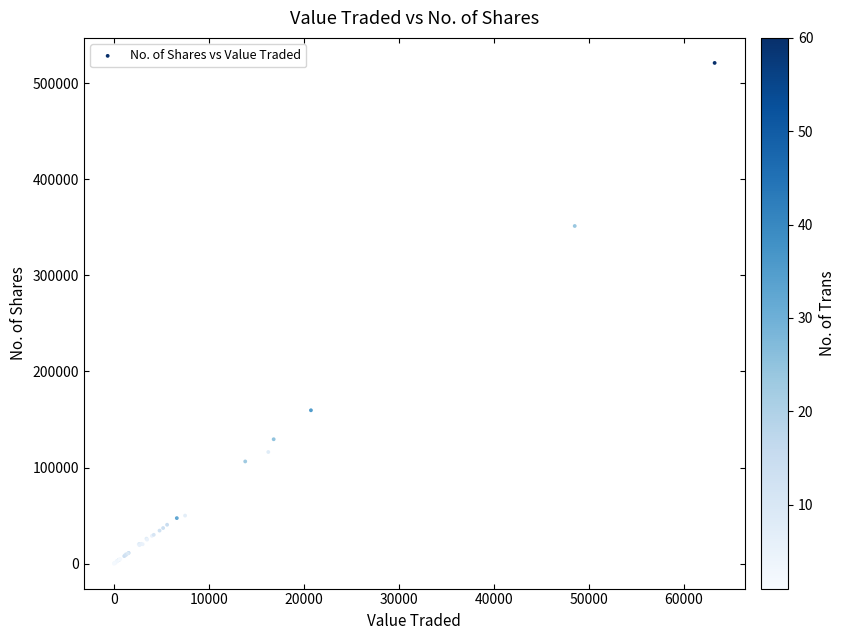

What Y value in the scatter plot is closest to 260588?

351381